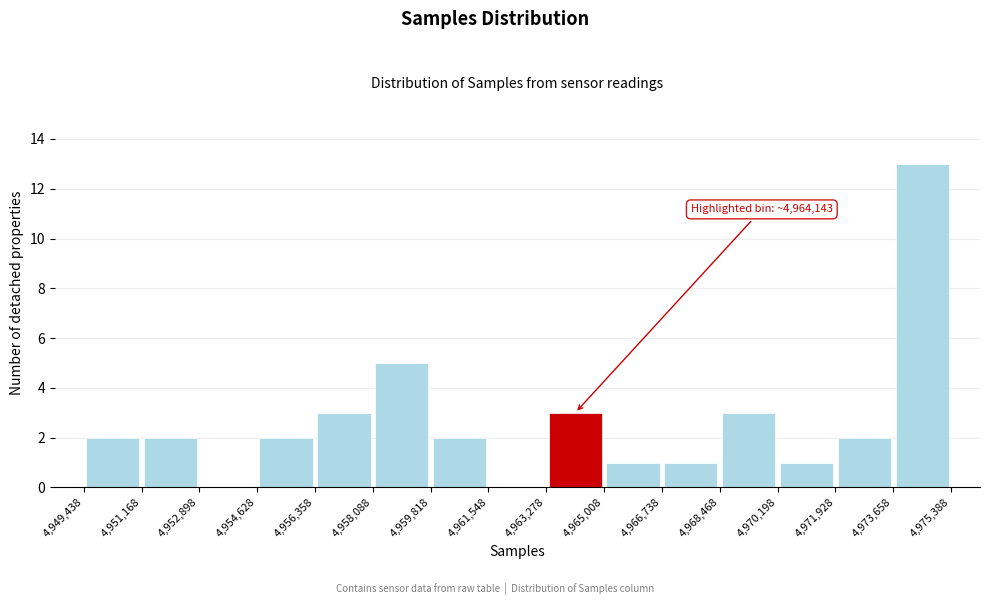

Over which range of the x-axis is the bar tallest?

4,973,658 to 4,975,388